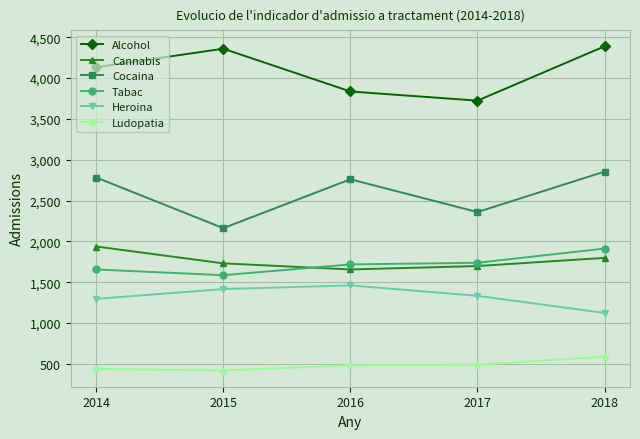

Where is Heroina nearest to the value 1292?

2014